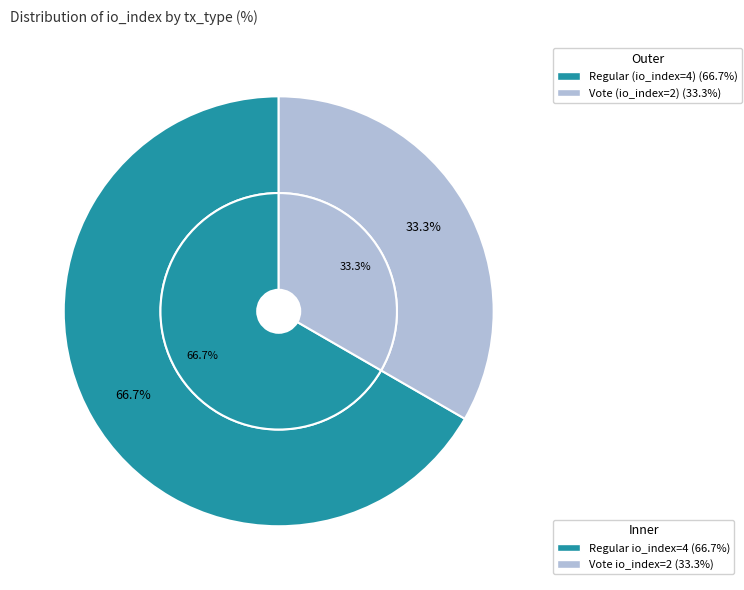

To the nearest percent, what is the difference between the largest and smallest slice percentages?

33%